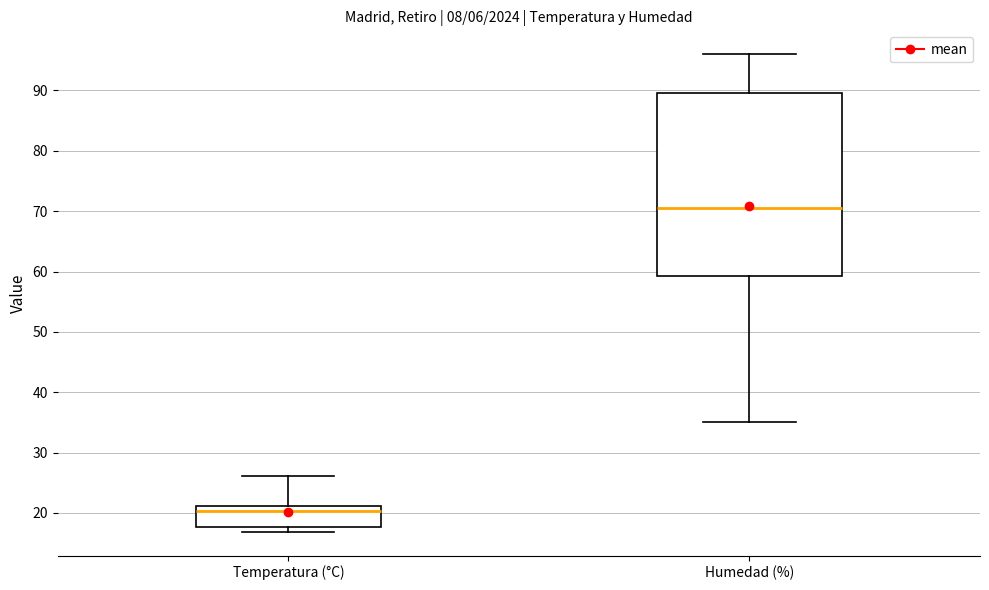

Where does the upper whisker of the box for Temperatura (°C) end on the y-axis? The values are not printed on the chart, so give them approximately, as read against the axis.

26